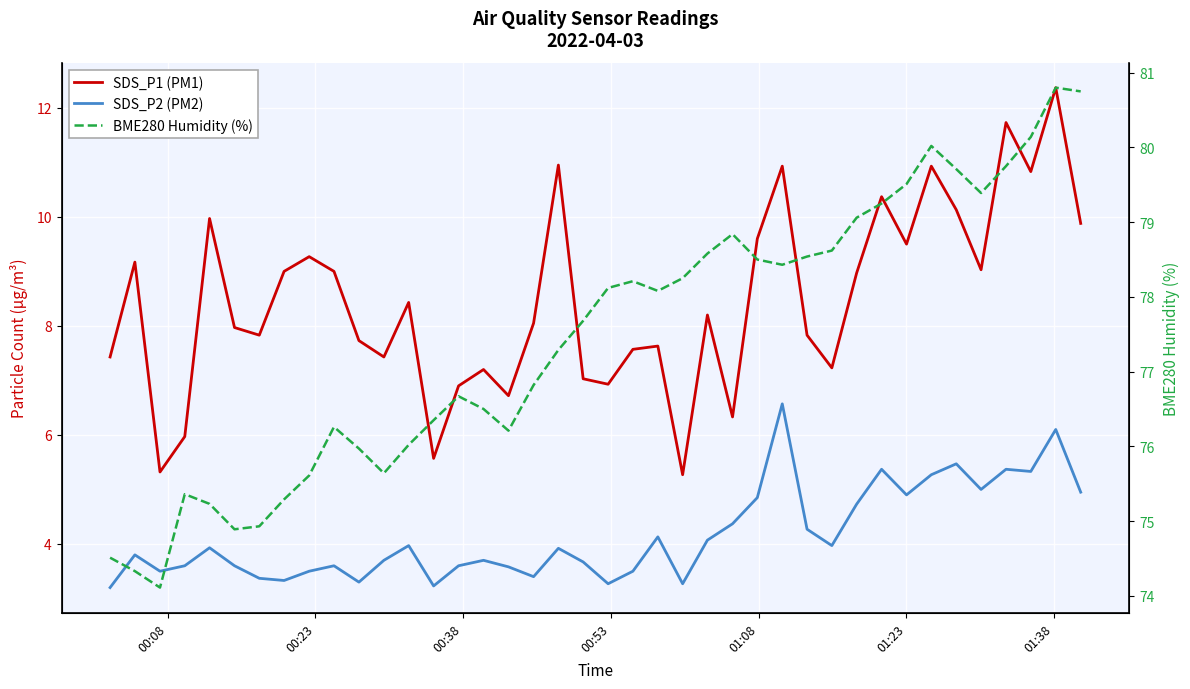

True or false: SDS_P2 (PM2) has more than 1 points higher than both neighbors.

True